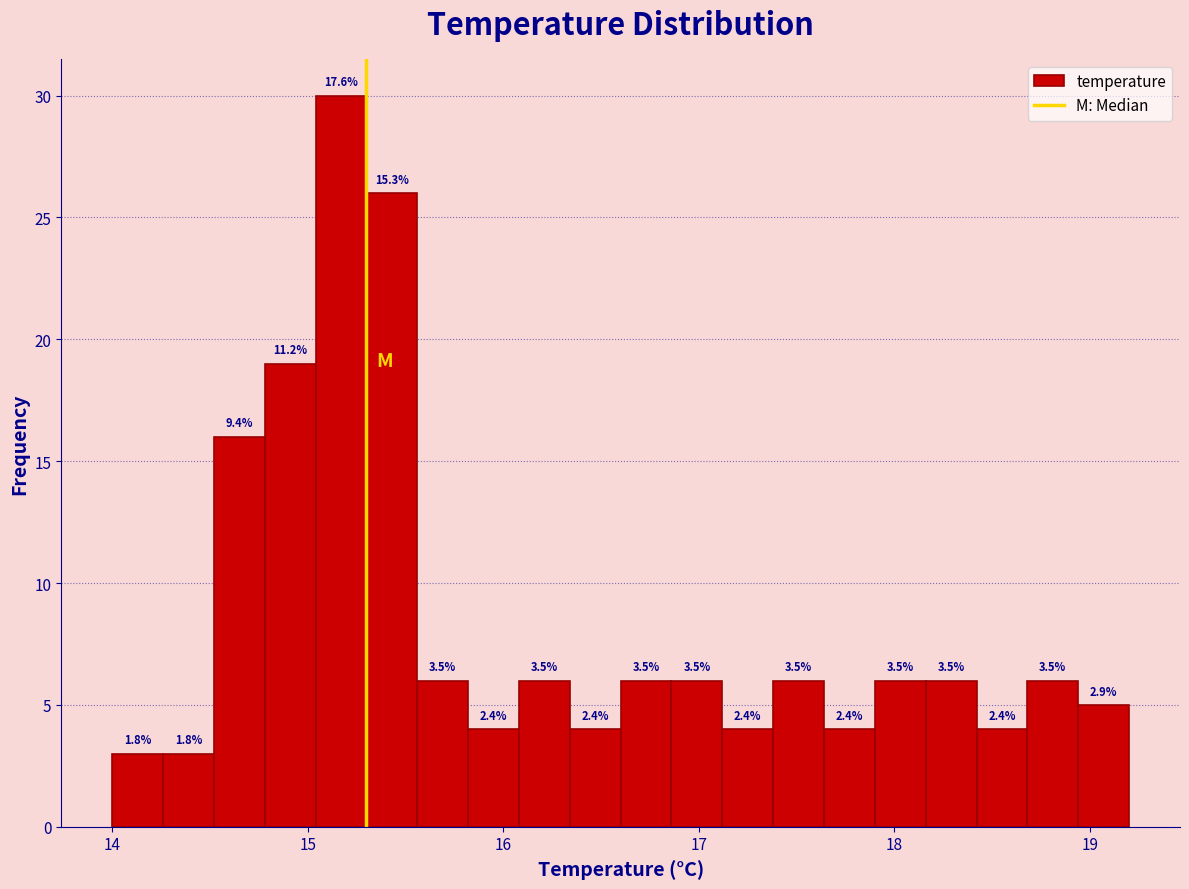

Read against the x-axis, roughly where is the centre of the tallest bar?

15.2